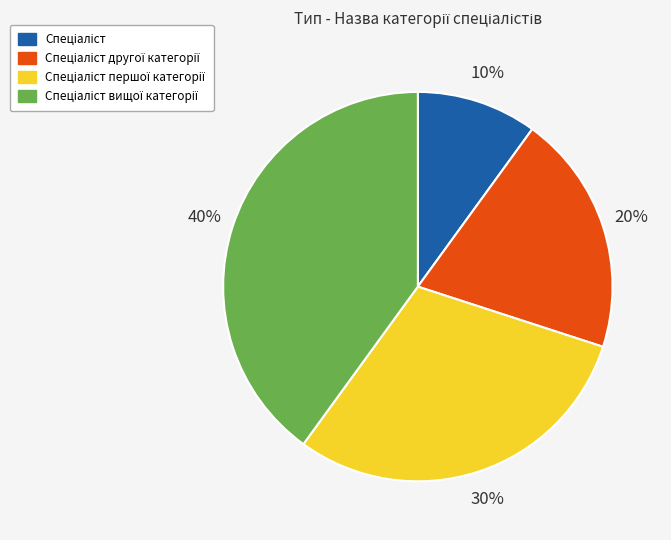

Is there a majority slice in this chart?

No